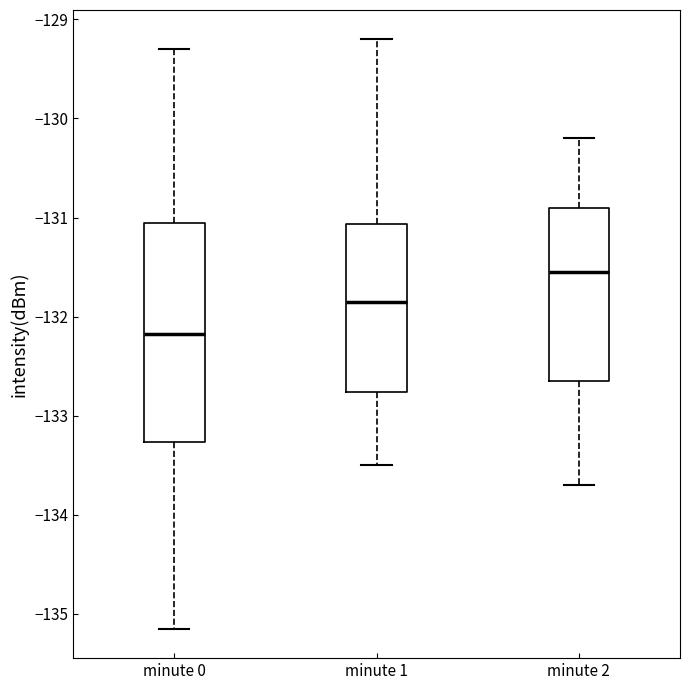

Where does the median line of the box for minute 1 sit on the y-axis? The values are not printed on the chart, so give them approximately, as read against the axis.

-131.8